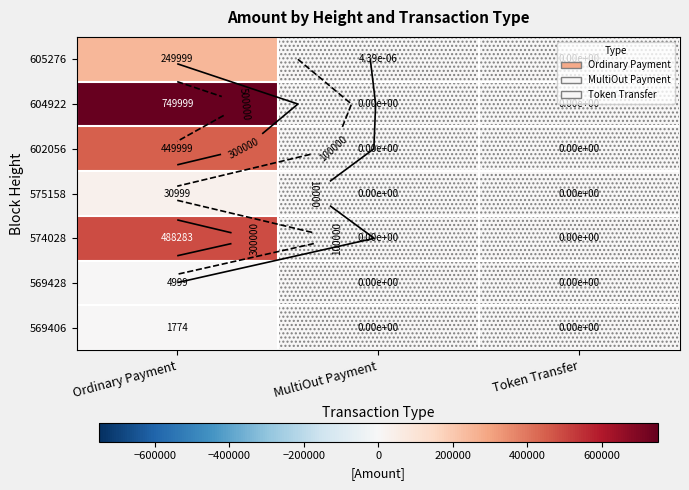

How many categories are shown in the chart?

3